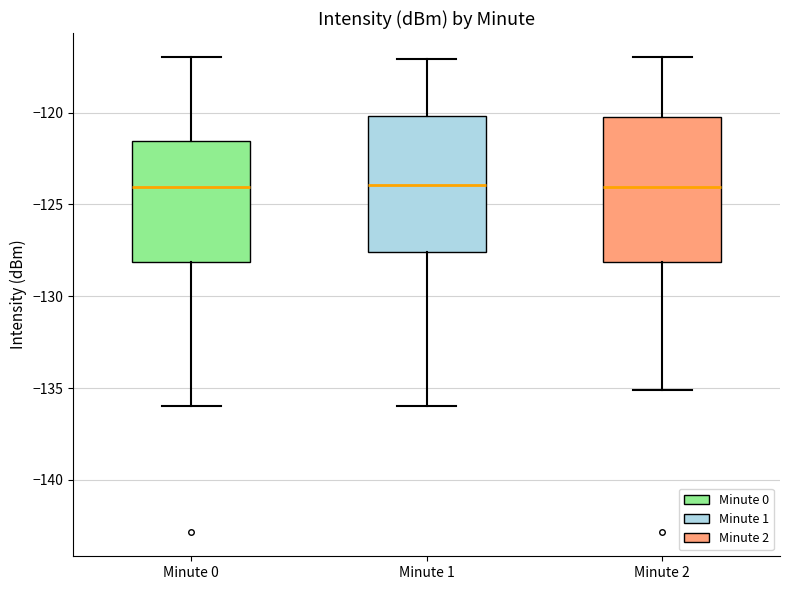

Reading left to right, transcribe this box plot: for each box, give where its median line is, the range the box spans, and where its two whiskers end, as read against the y-axis. The values are not printed on the chart, so give them approximately, as read against the axis.

Minute 0: median -124.0, box -128.0 to -121.5, whiskers -136.0 to -117.0
Minute 1: median -124.0, box -127.5 to -120.0, whiskers -136.0 to -117.0
Minute 2: median -124.0, box -128.0 to -120.0, whiskers -135.0 to -117.0